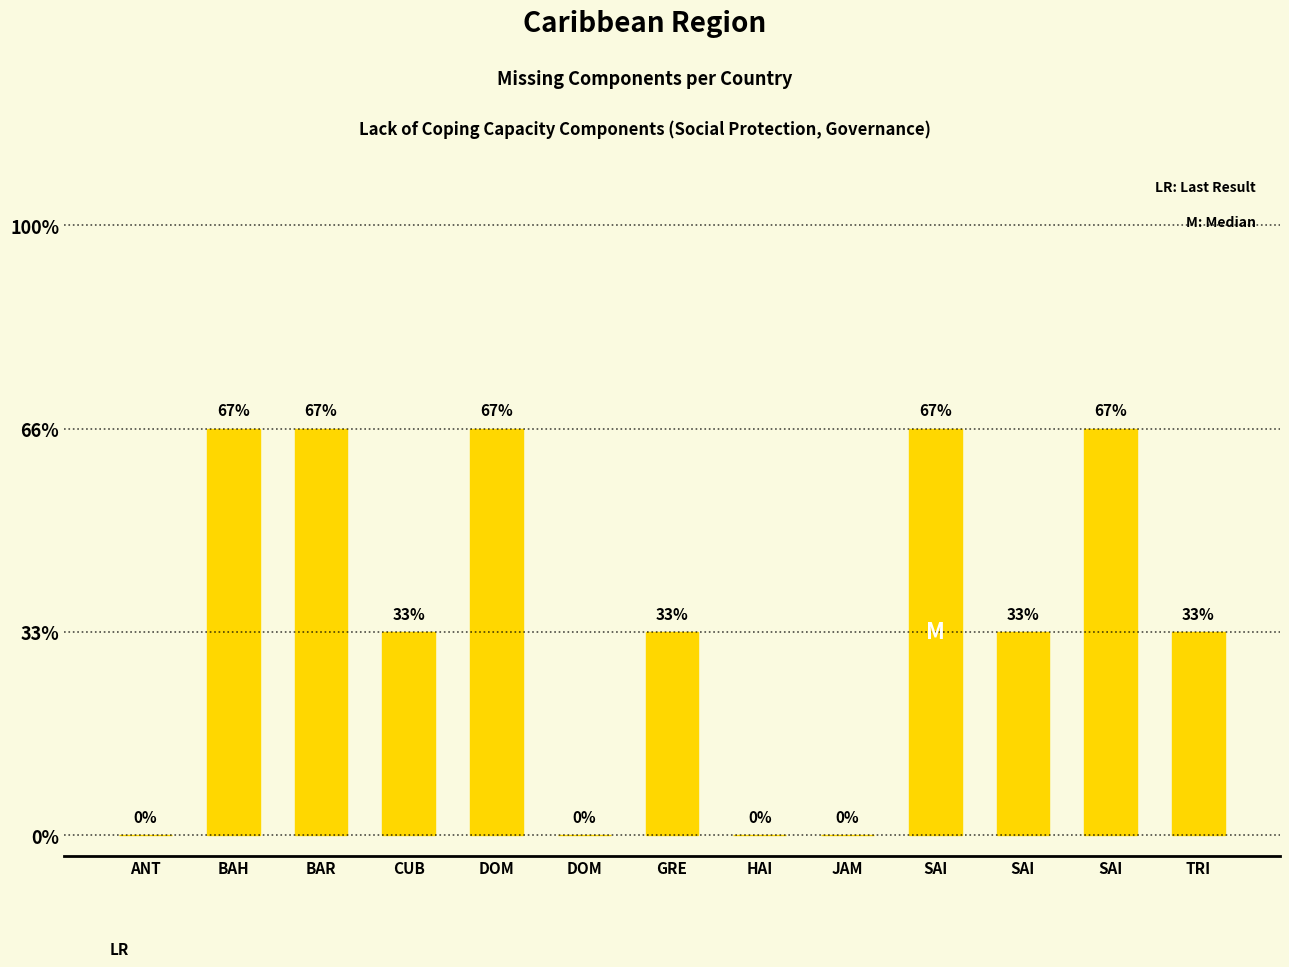

Are the bars horizontal?

No